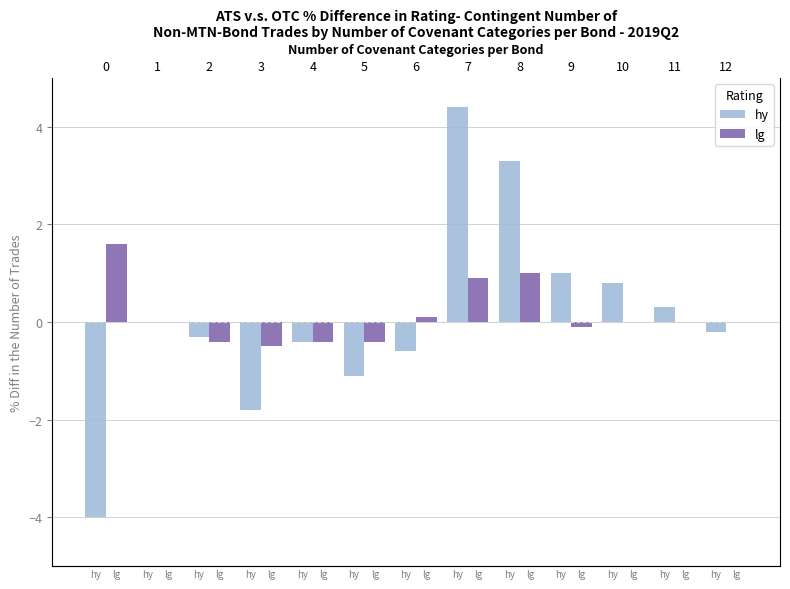

What is the average value of the hy series?

0.1